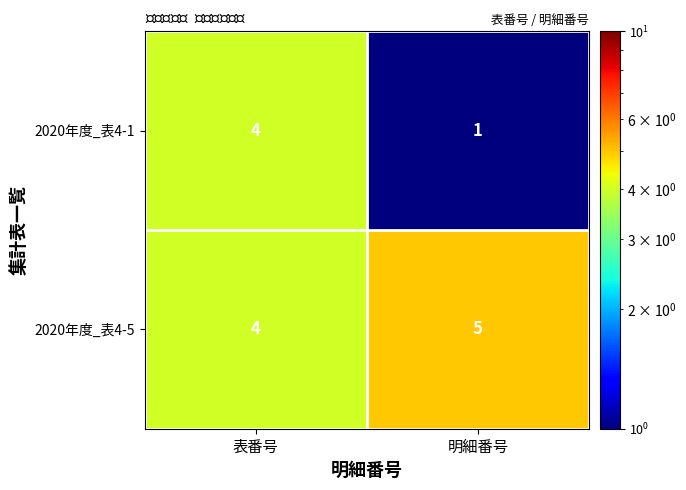

Which series has the largest range (max minus min)?

2020年度_表4-1